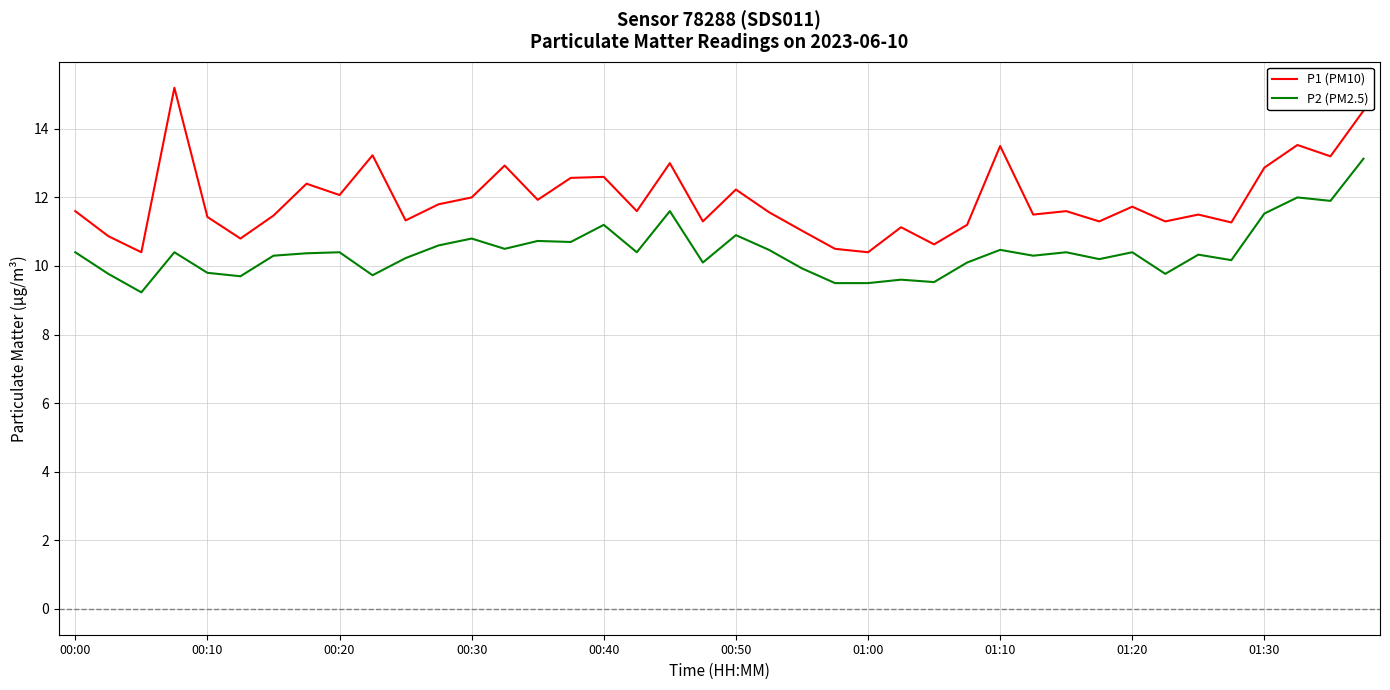

True or false: P1 (PM10) and P2 (PM2.5) cross at least once.

False